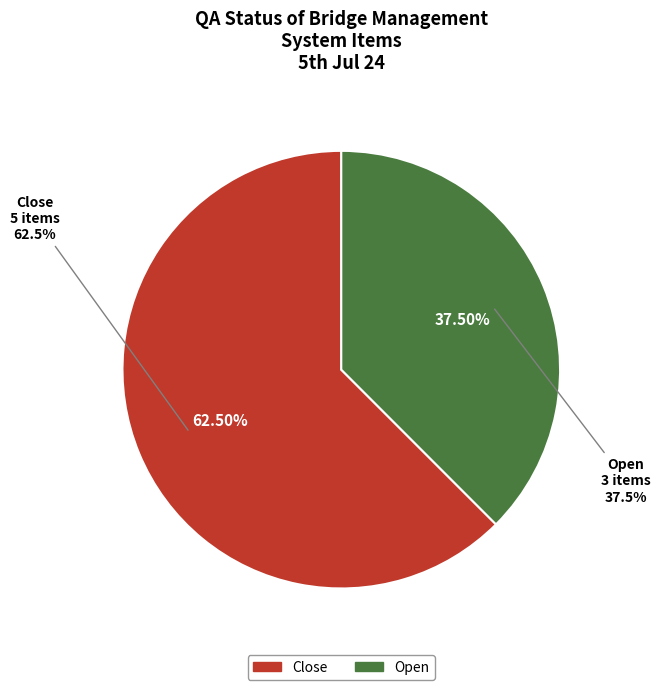

Combined, what portion of the pie is Open and Close?

100.0%